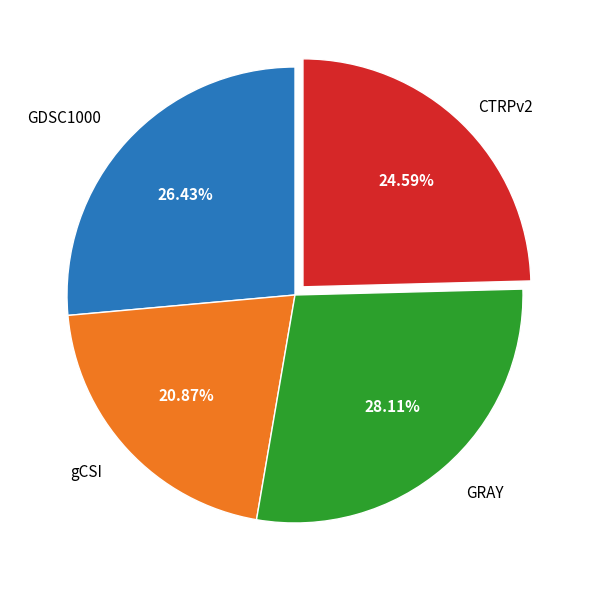

Is there any slice that represents more than half of the pie?

No